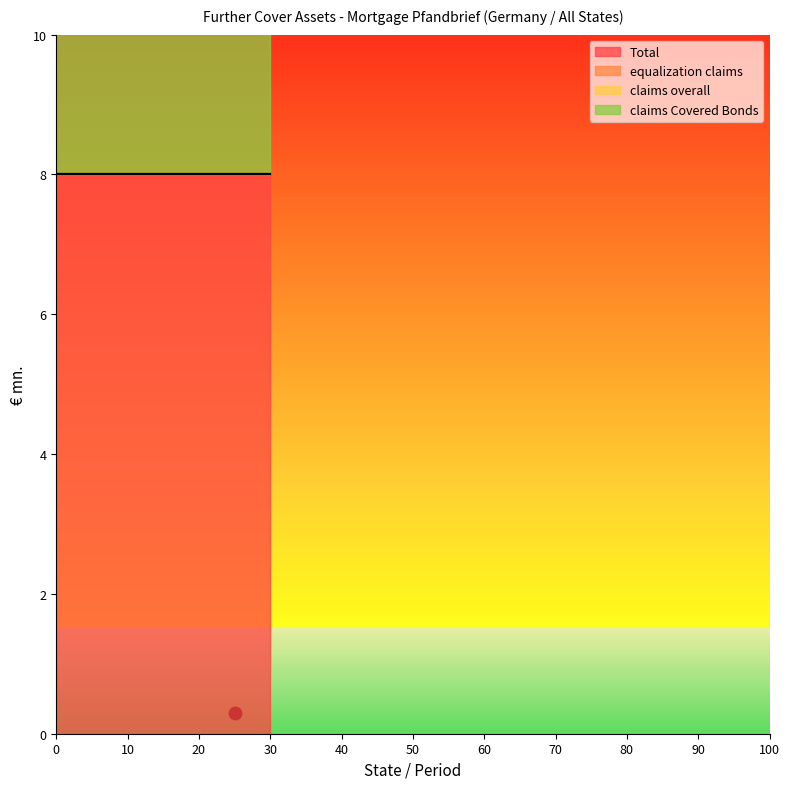

What are all the series names shown in the legend?

Total, equalization claims, claims overall, claims Covered Bonds